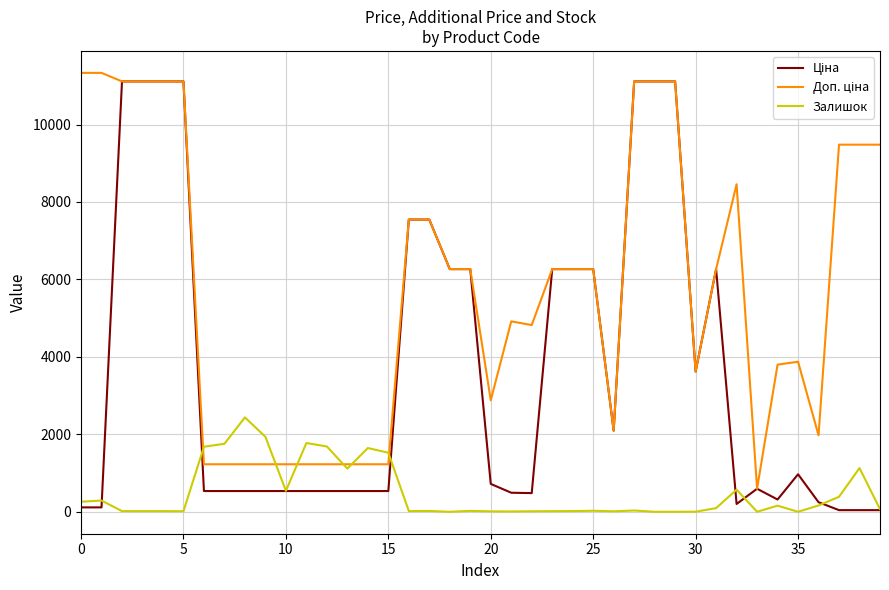

What is the maximum value shown in the chart?

11334.0